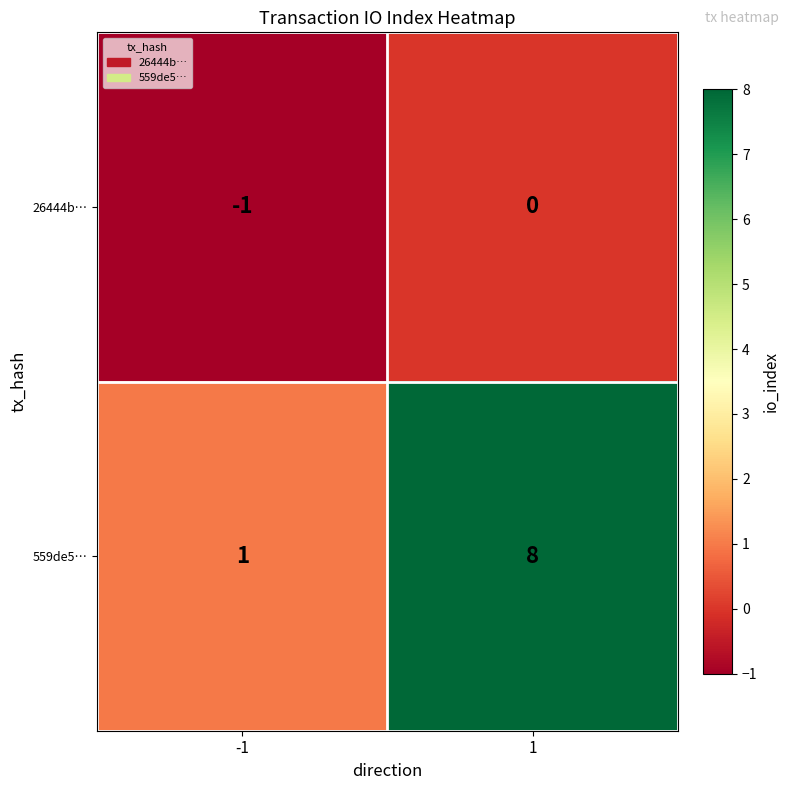

Reading left to right, extract all data points from this chart.

26444b…: -1=-1	1=0
559de5…: -1=1	1=8